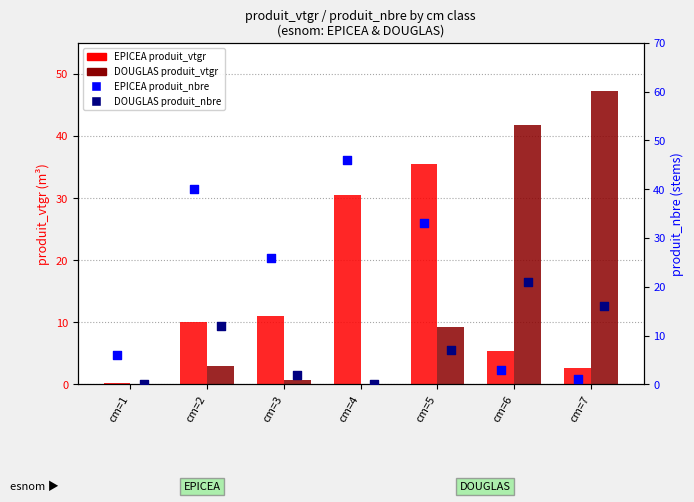

At which category is the sum across all series the highest?

cm=5